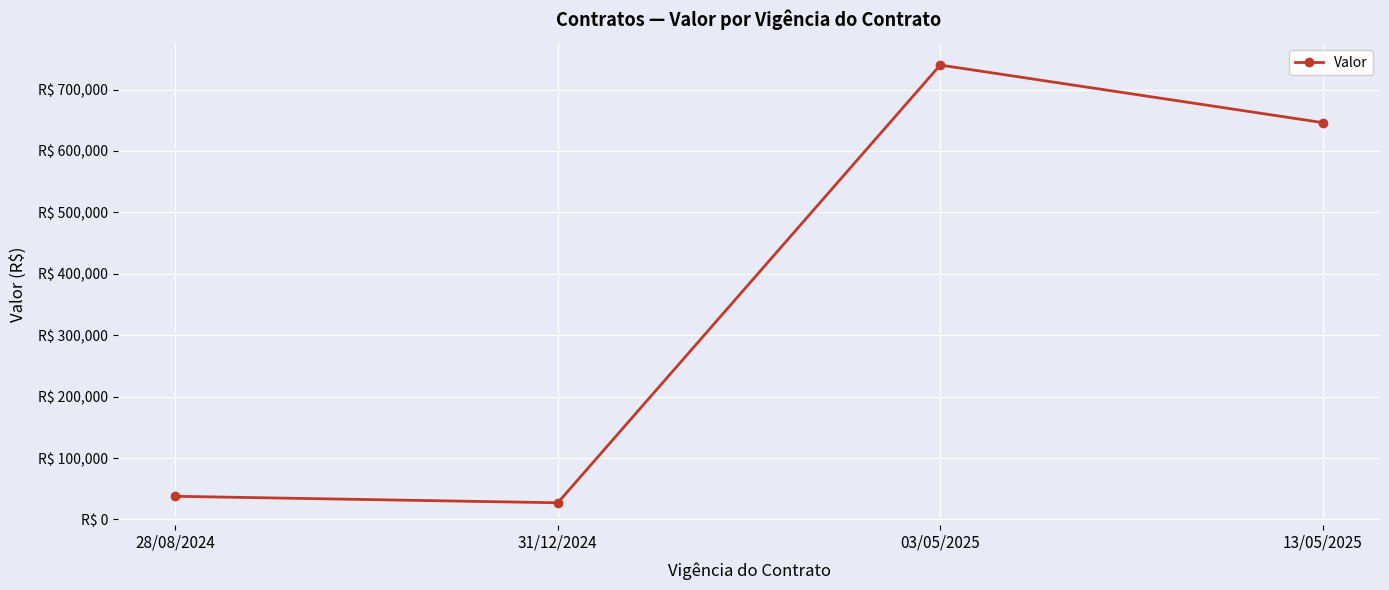

List the labels in order of value, smallest first.

31/12/2024, 28/08/2024, 13/05/2025, 03/05/2025